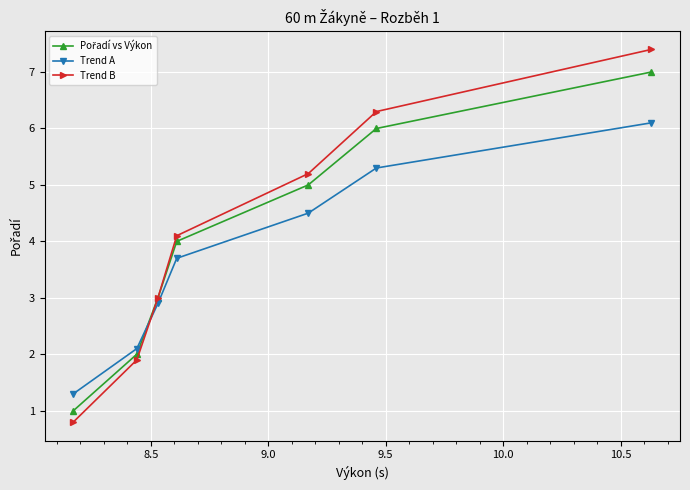

Which series has the largest range (max minus min)?

Trend B